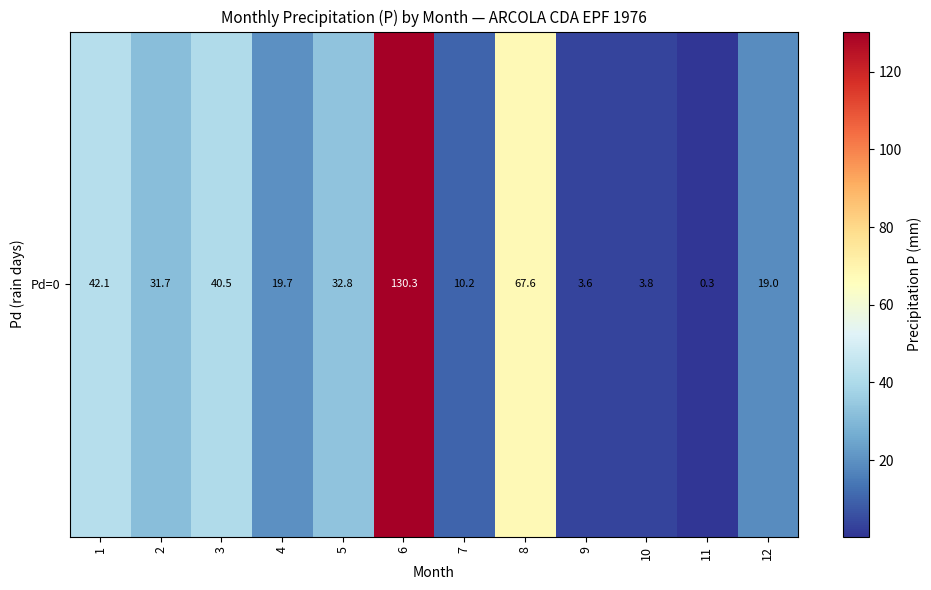

The chart shows a value of 27.9 at 12. True or false?

False